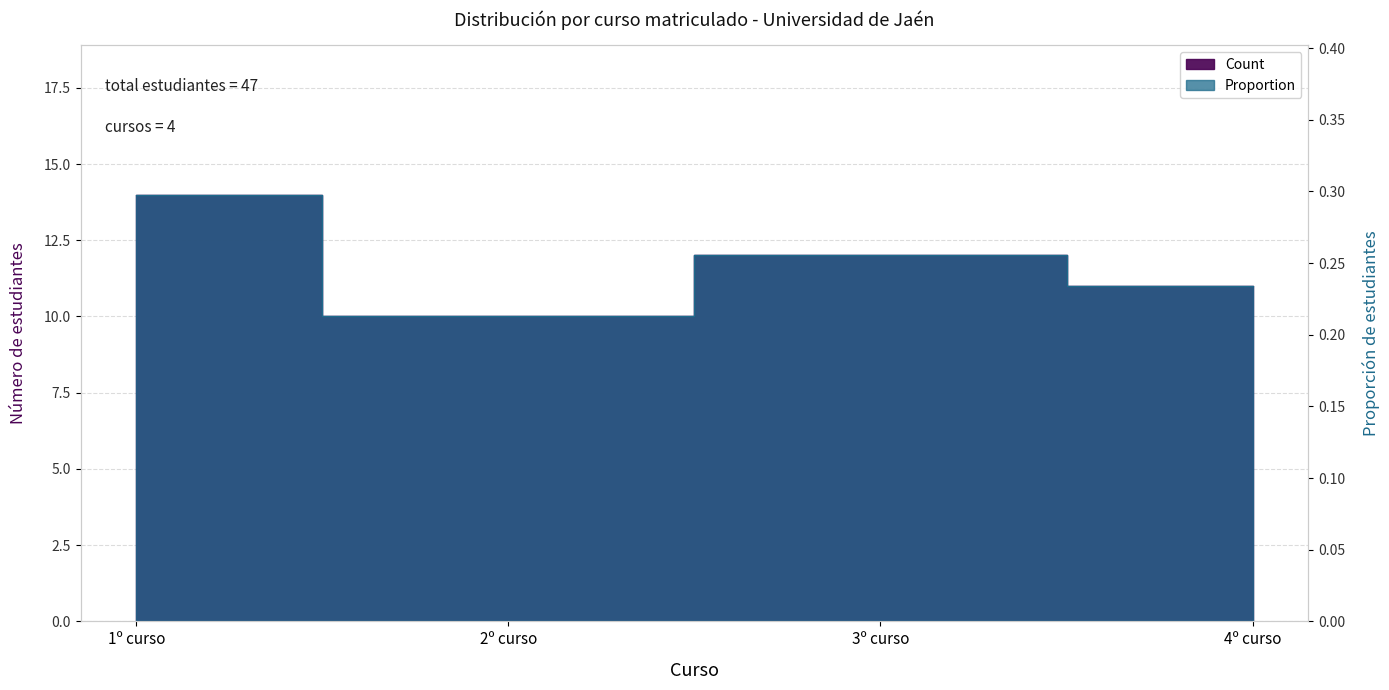

Does the chart display data point markers on the line(s)?

No